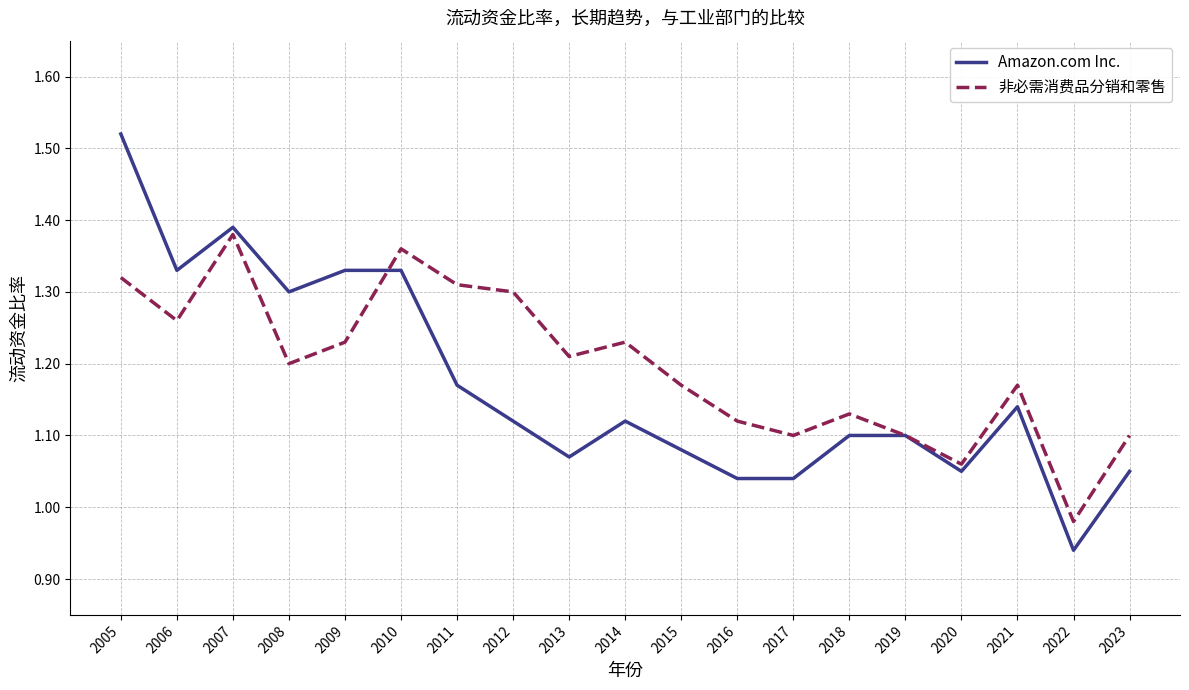

Which label corresponds to the smallest value in the chart?

2022